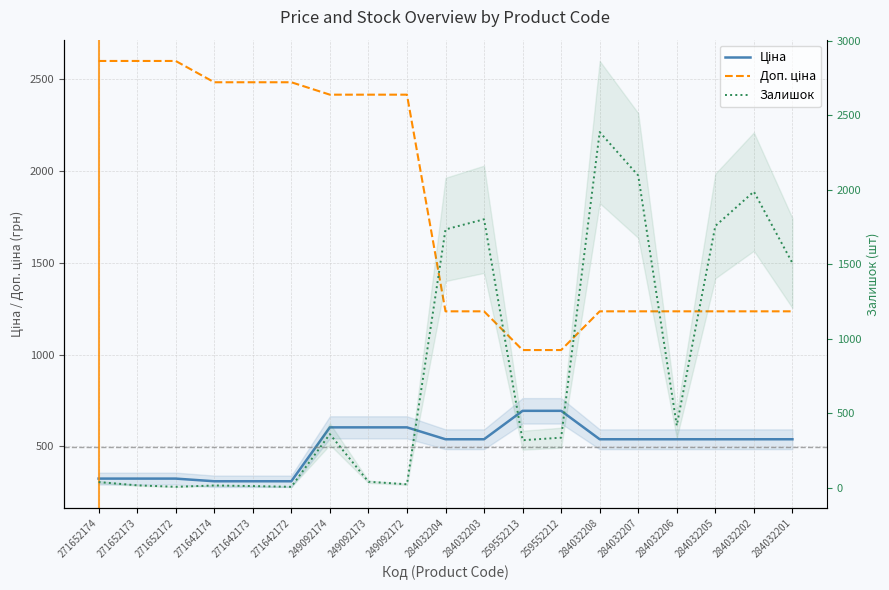

What value does the Доп. ціна series have at 284032208?

1235.4